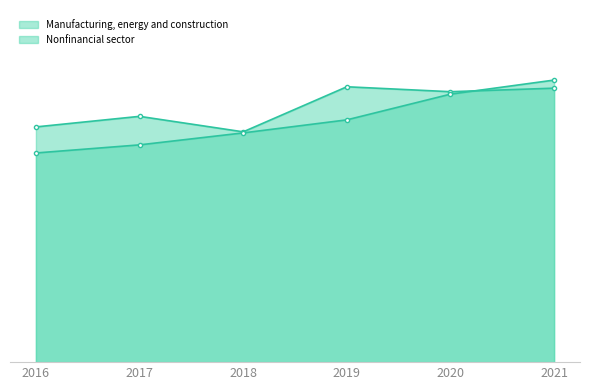

What is the spread (max minus min) of values at 2017?

8.1